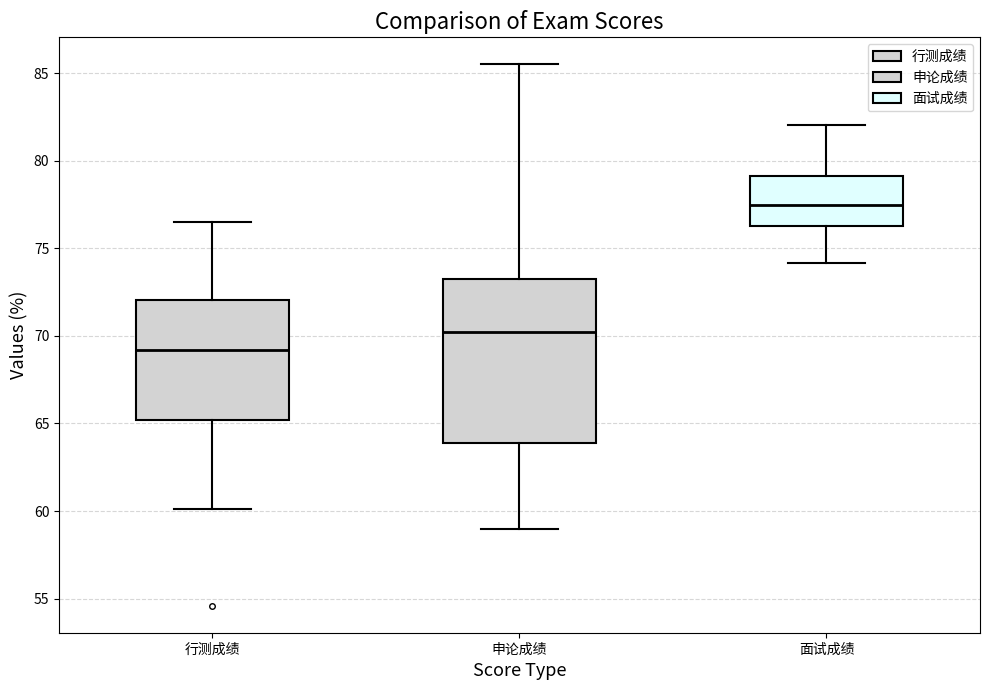

Reading left to right, read every box against the y-axis: the position of its median line, the range the box covers, and the ends of its whiskers. The values are not printed on the chart, so give them approximately, as read against the axis.

行测成绩: median 69.0, box 65.0 to 72.0, whiskers 60.0 to 76.5
申论成绩: median 70.5, box 64.0 to 73.5, whiskers 59.0 to 85.5
面试成绩: median 77.5, box 76.5 to 79.0, whiskers 74.0 to 82.0